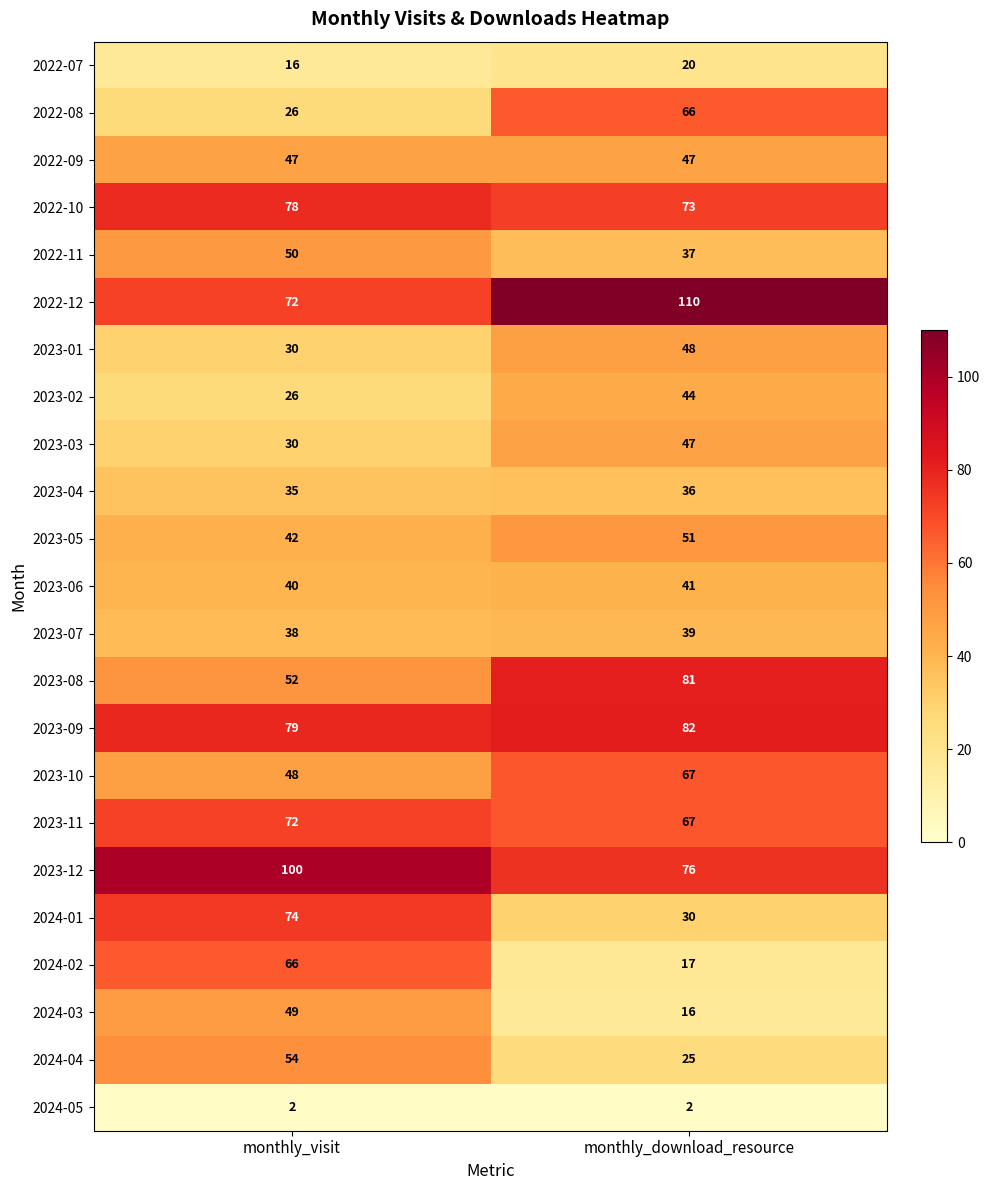

The 2024-03 series shows 49 at monthly_visit. True or false?

True